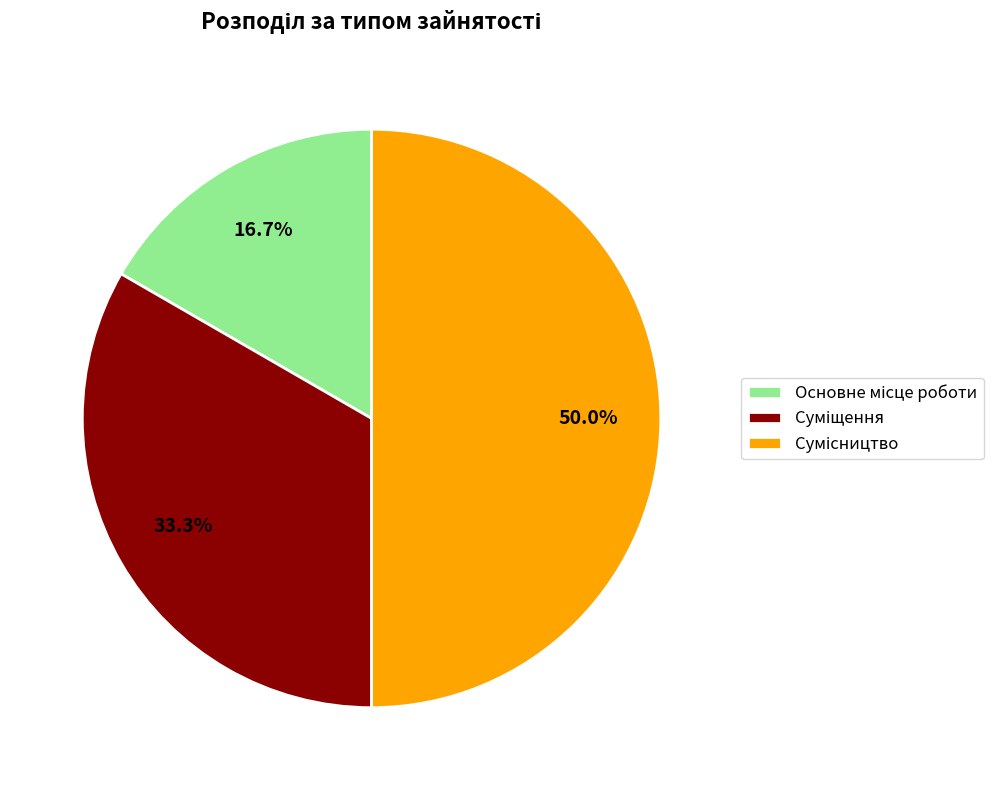

Does Основне місце роботи account for over 50% of the chart?

No